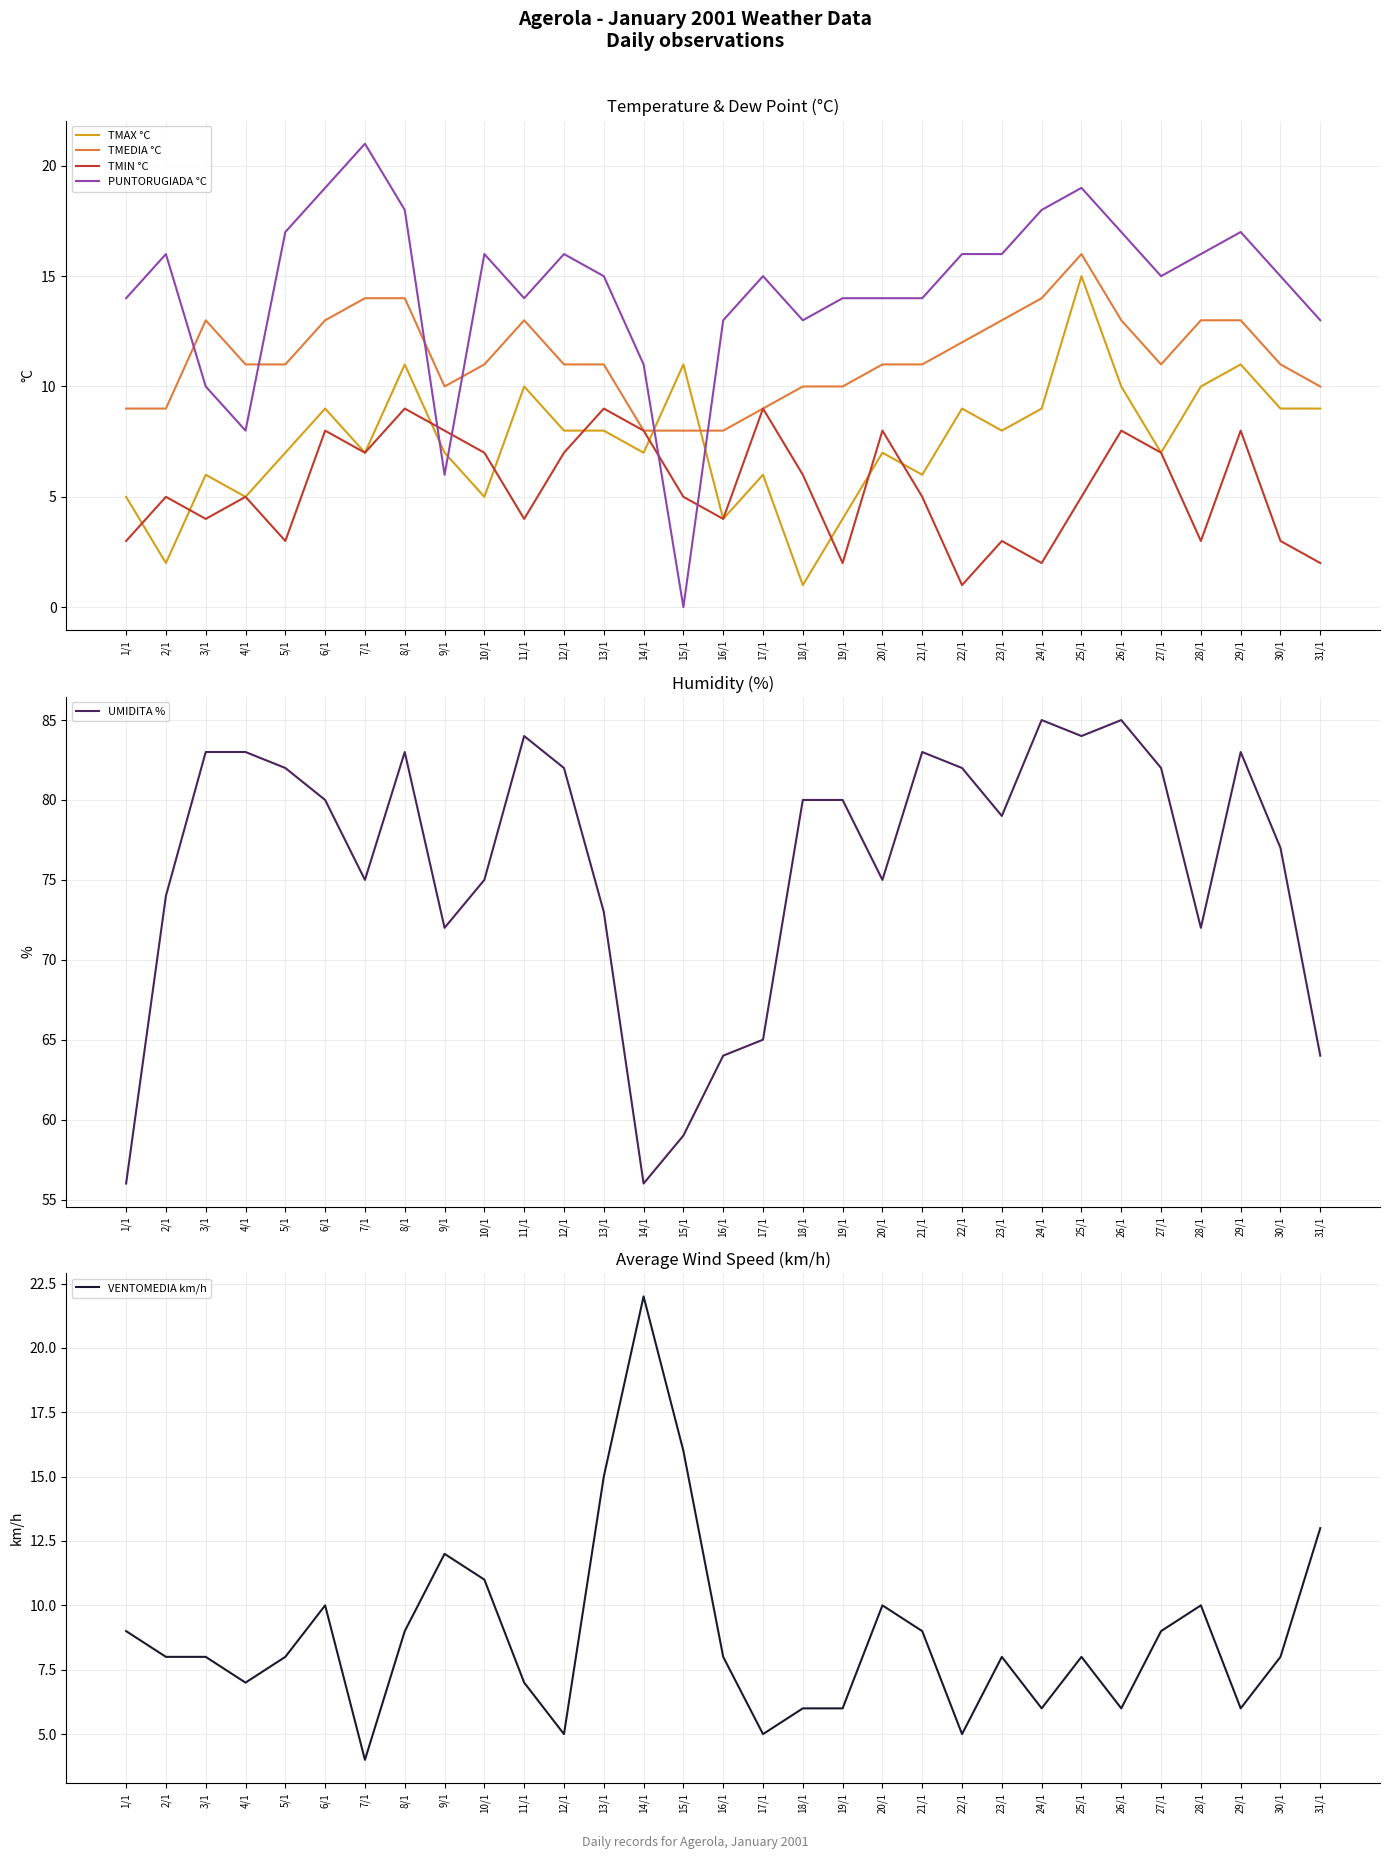

Is the value of UMIDITA % at 6/1 greater than the value of TMAX °C at 28/1?

Yes